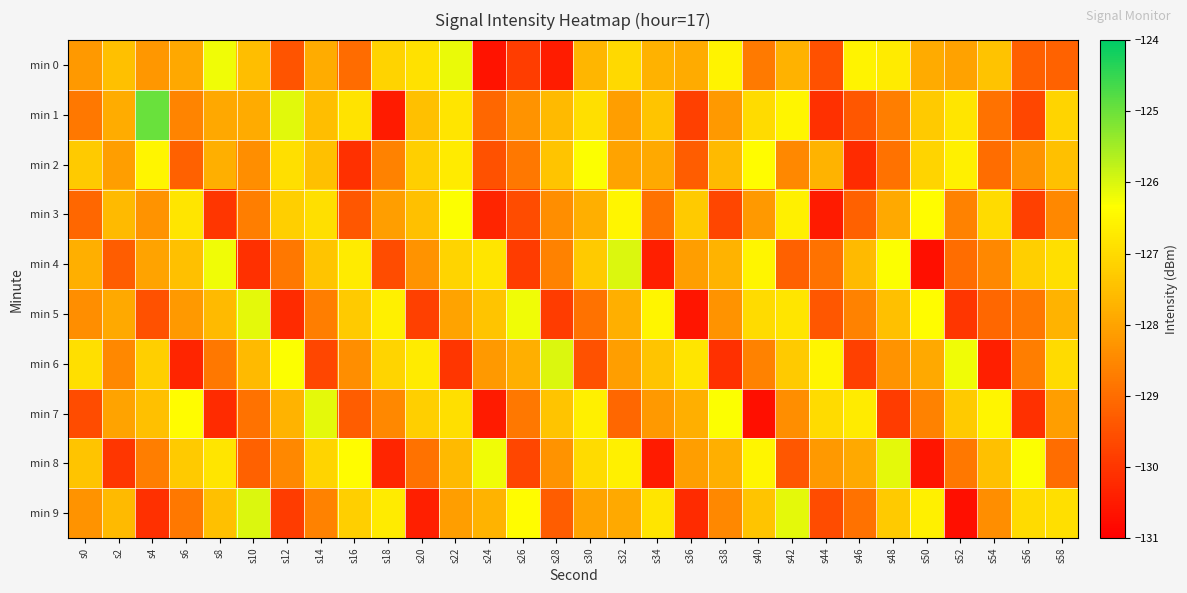

Between s32 and s30, which is larger?

s32